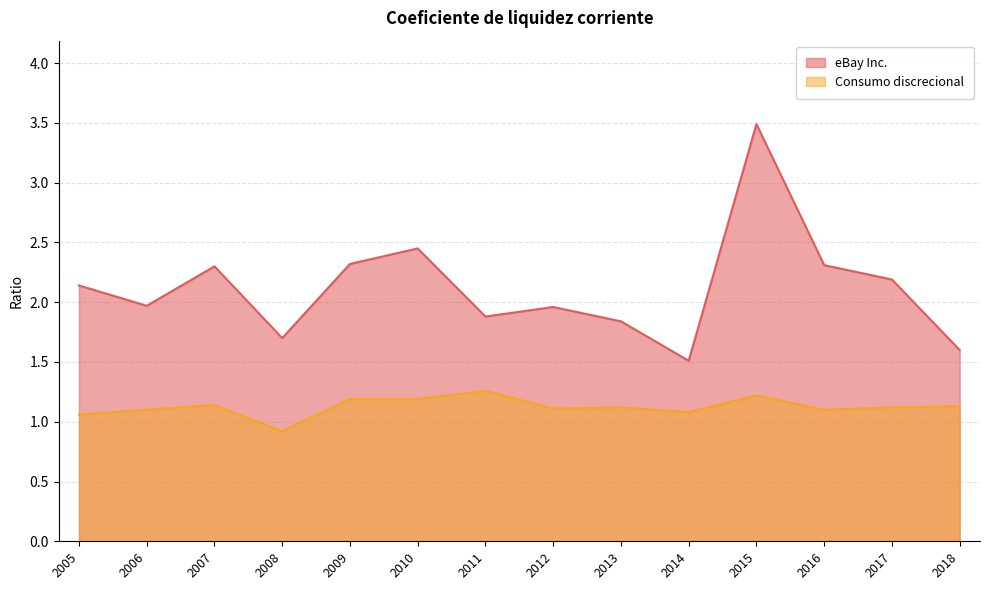

True or false: eBay Inc. and Consumo discrecional intersect in this chart.

False